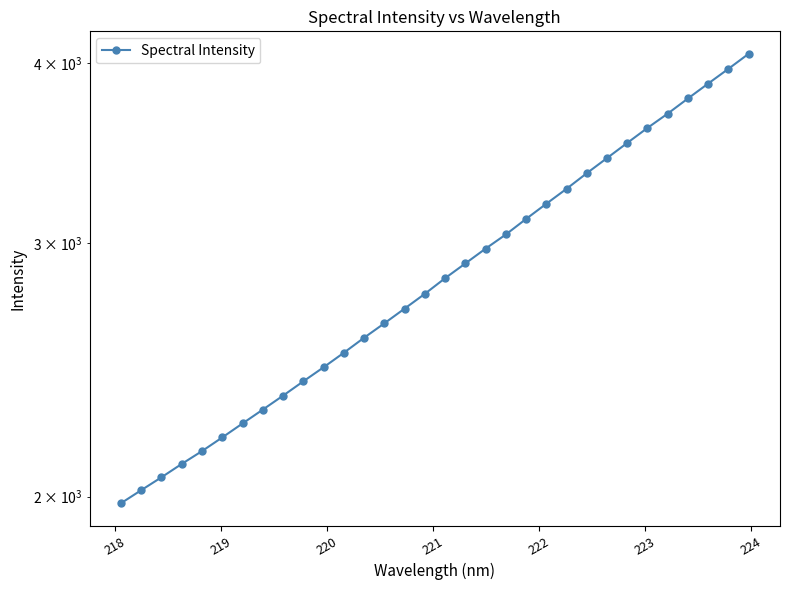

What is the sum of all values?

92122.3